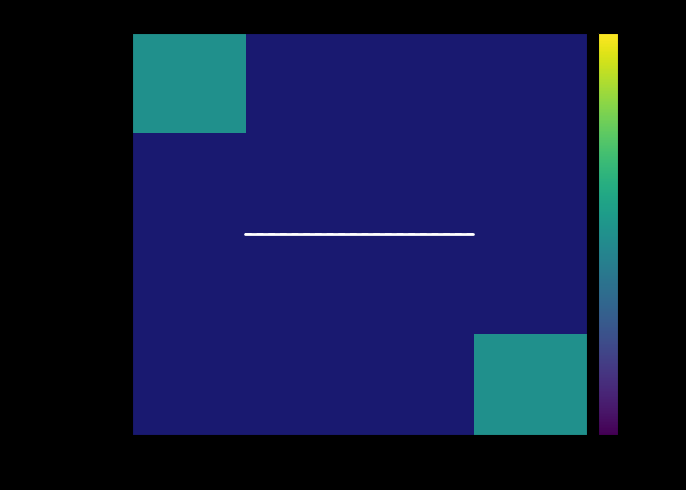

At how many categories does at least one series exceed 6516174?

2